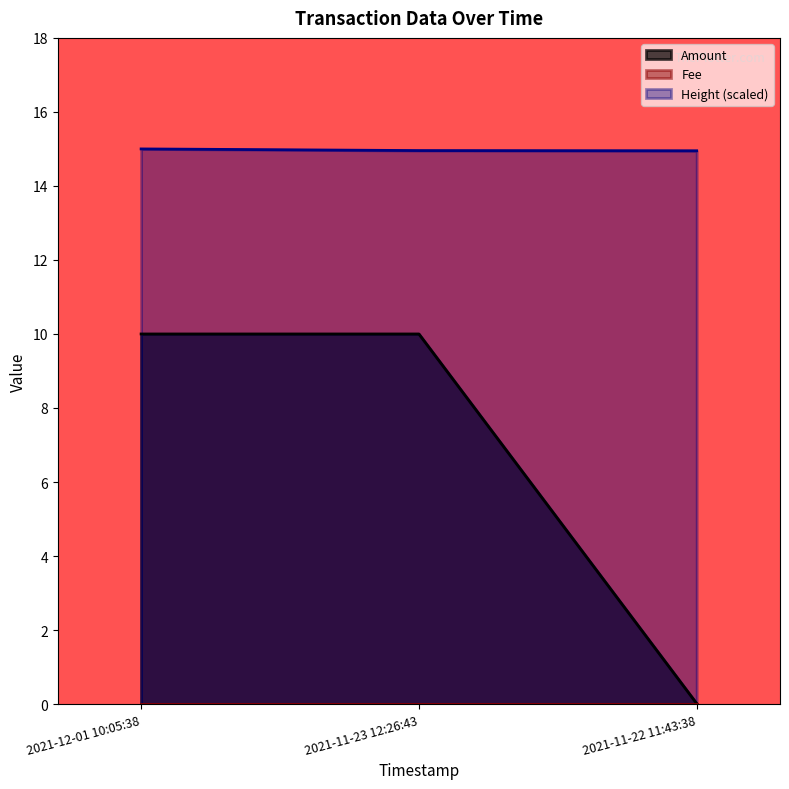

What is the maximum value for Amount?

10.0